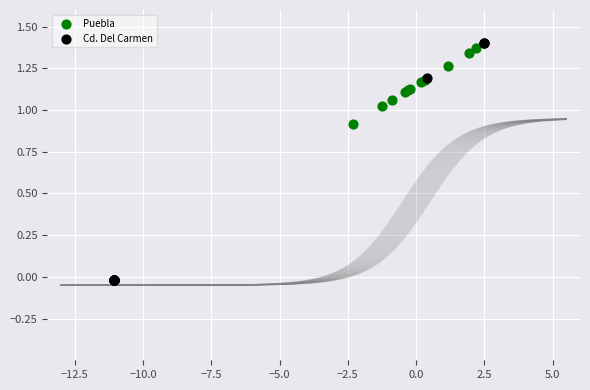

Which series has the widest spread of Y values?

Cd. Del Carmen